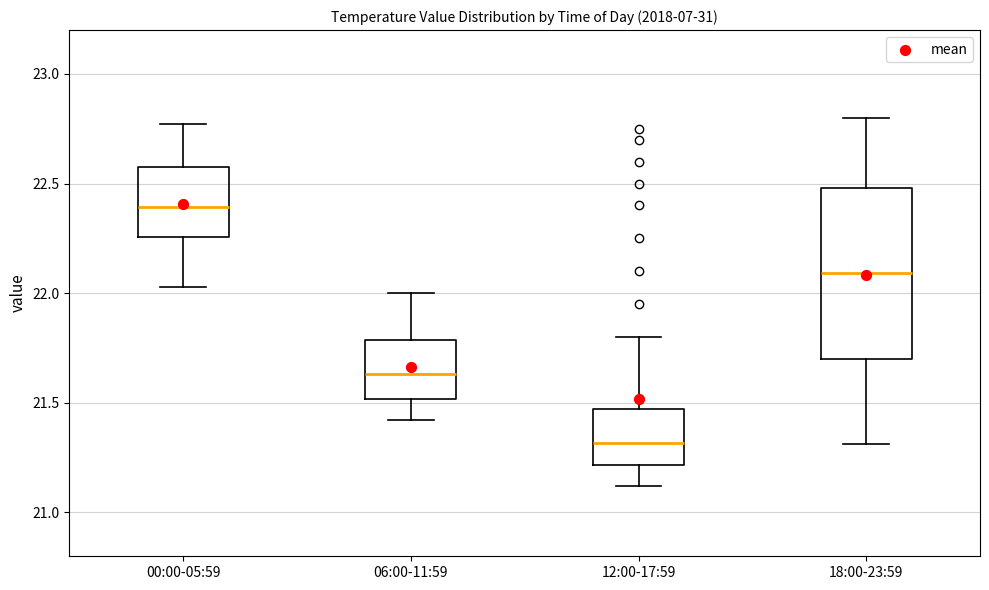

Where does the median line of the box for 00:00-05:59 sit on the y-axis? The values are not printed on the chart, so give them approximately, as read against the axis.

22.40